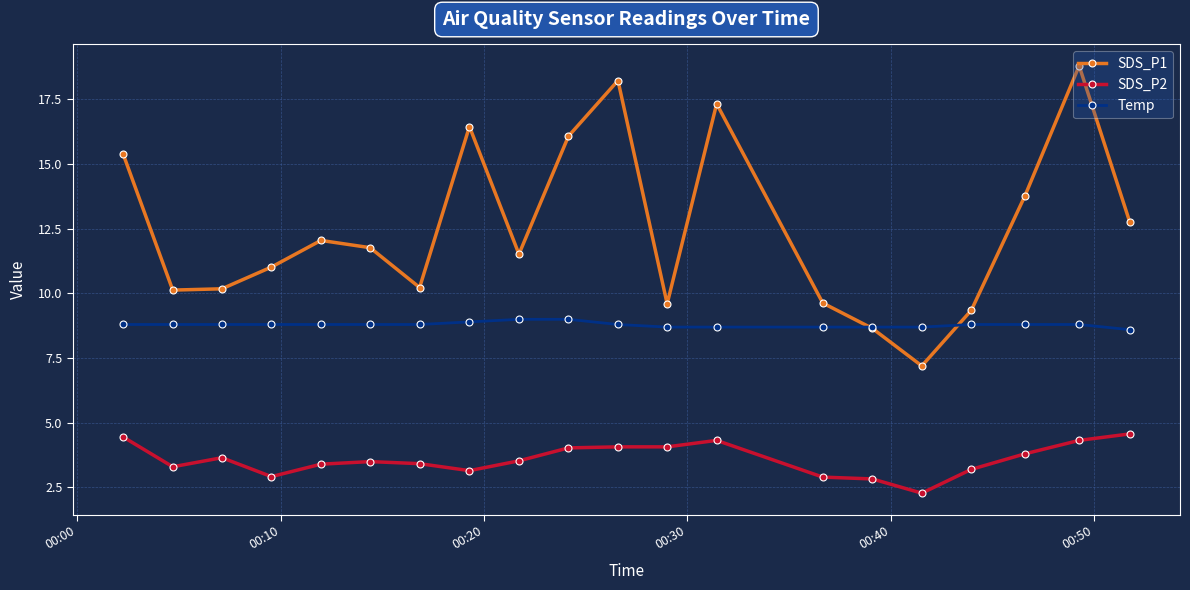

What is the maximum value for Temp?

9.0